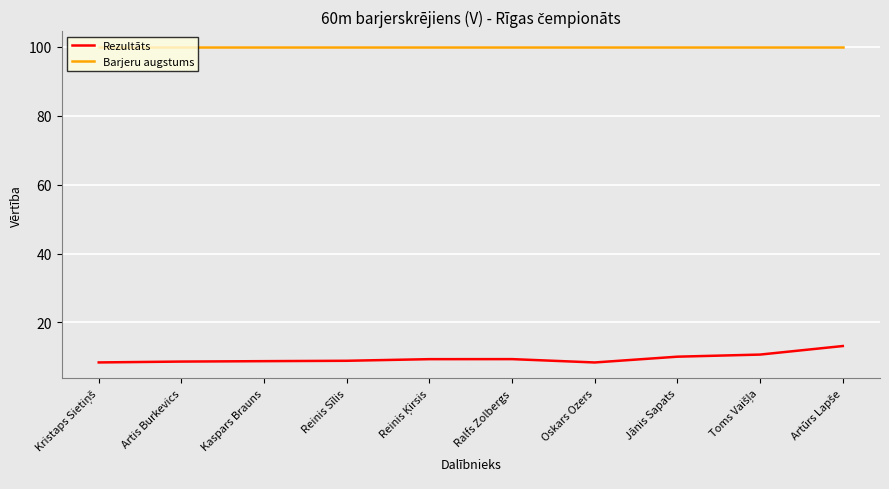

Is the value of Barjeru augstums at Ralfs Zolbergs greater than the value of Rezultāts at Artis Burkevics?

Yes